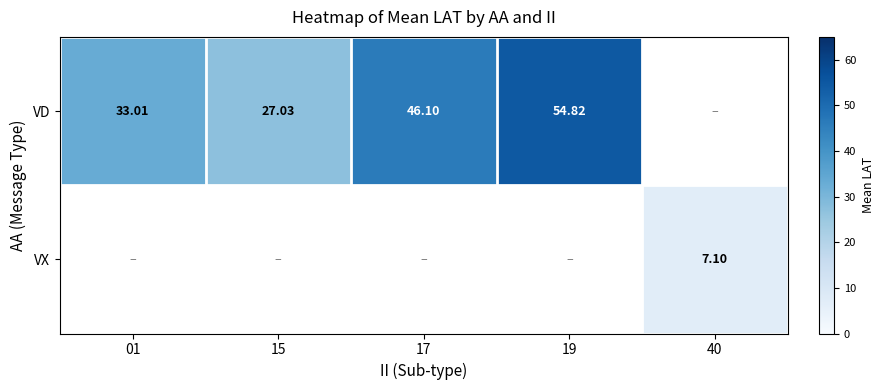

At which category does the chart reach its peak across all series?

19